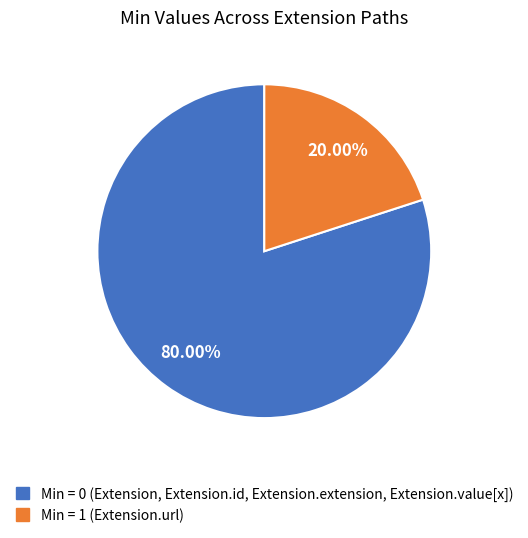

Count the number of slices in the pie.

2